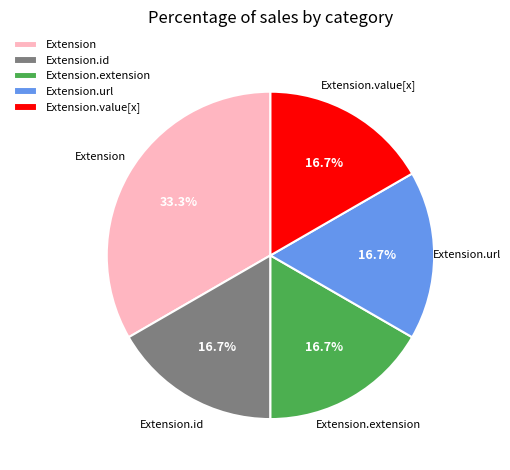

To the nearest percent, what is the difference between the largest and smallest slice percentages?

17%